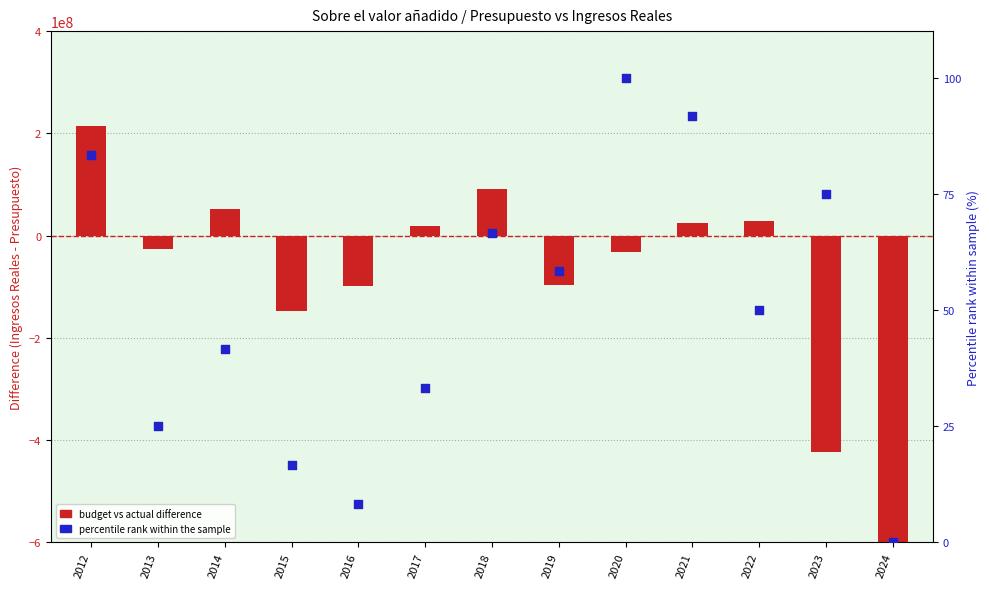

What are all the series names shown in the legend?

budget vs actual difference, percentile rank within the sample